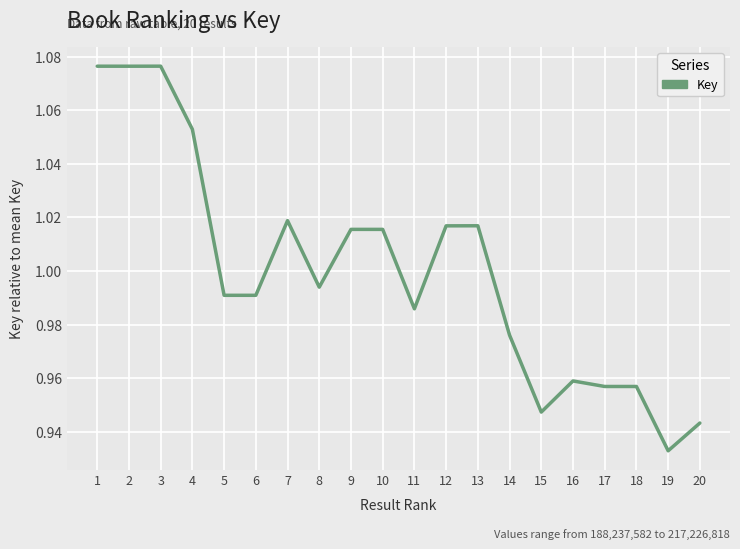

True or false: the data shows 1.5 at 2.

False